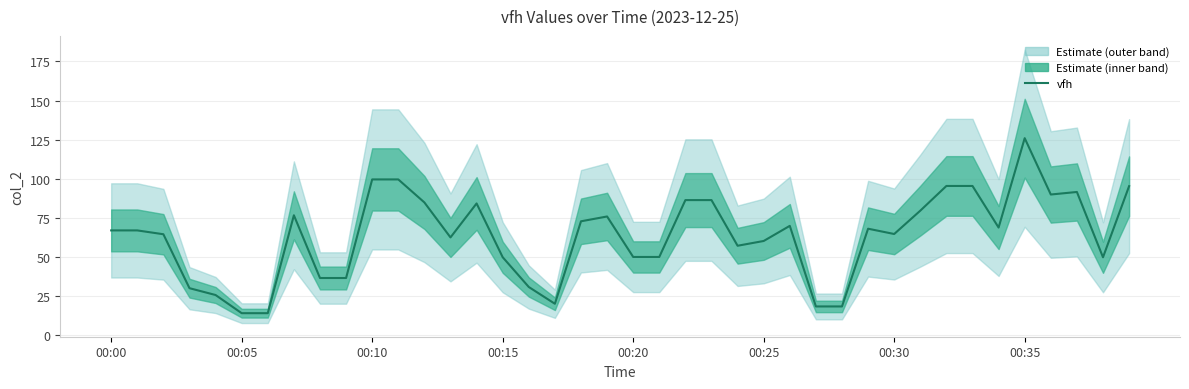

Which category has the highest value across all series?

00:35